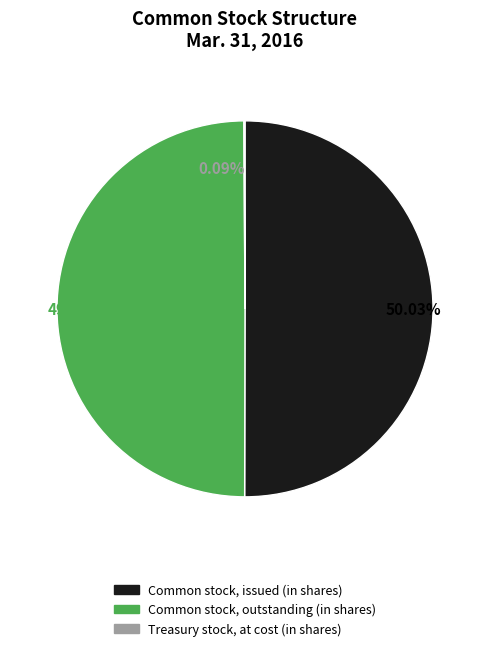

Which has a higher value, Common stock, outstanding (in shares) or Treasury stock, at cost (in shares)?

Common stock, outstanding (in shares)